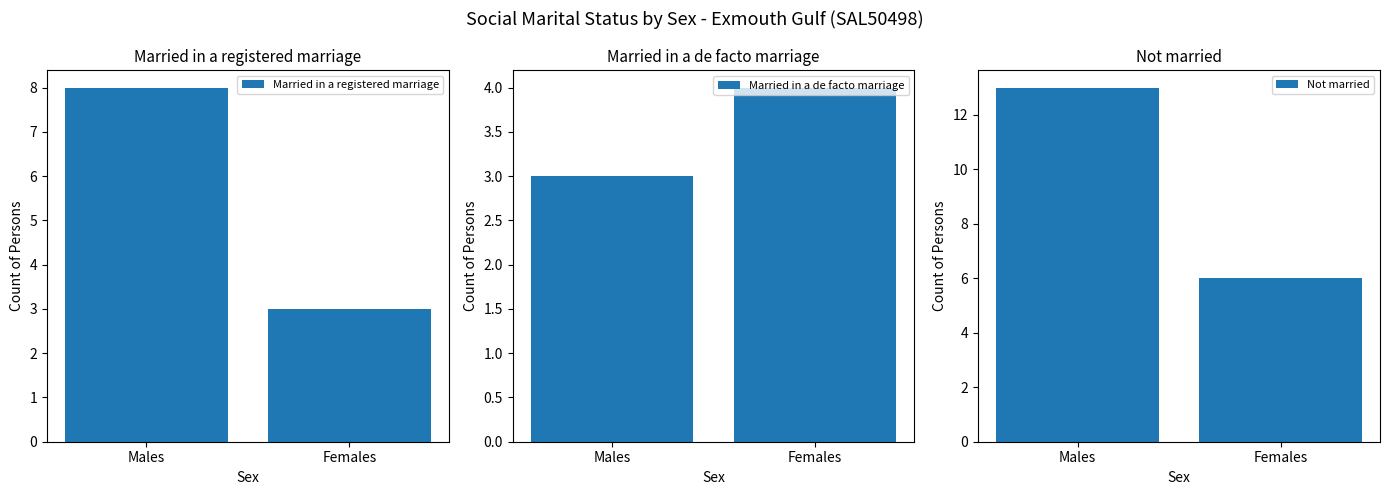

Which series changed the most between Males and Females?

Not married